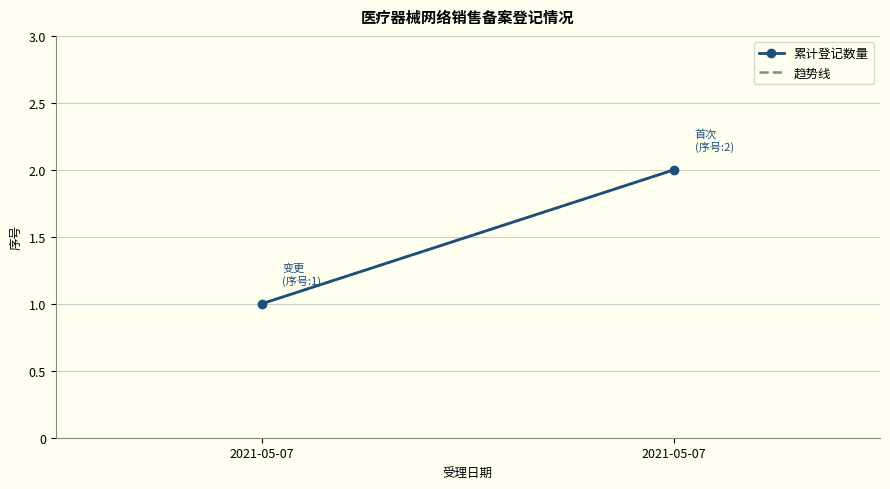

What is the value of the 趋势线 point at the 2nd from the left?

1